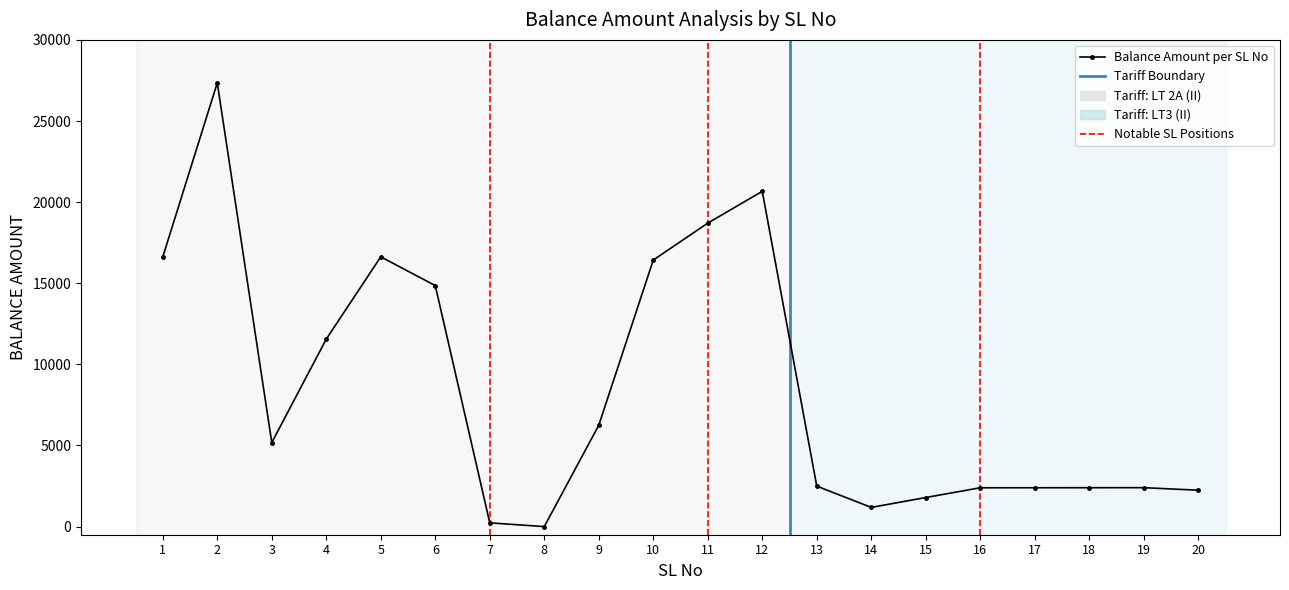

Is it true that the value at 6 is 3557?

False